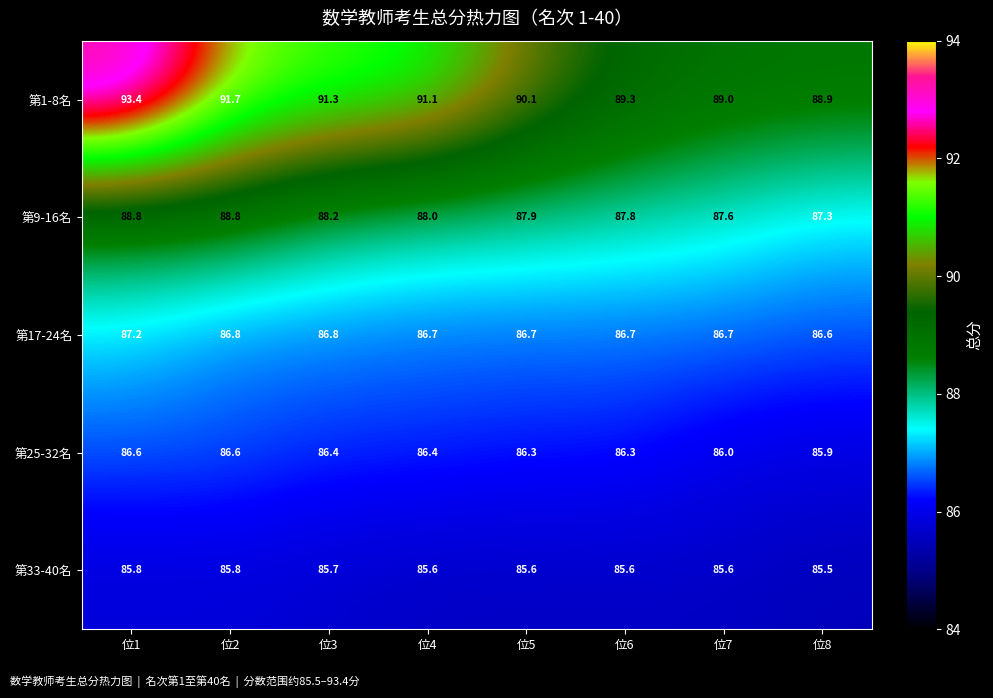

What is the total value across all series at 位8?

434.2